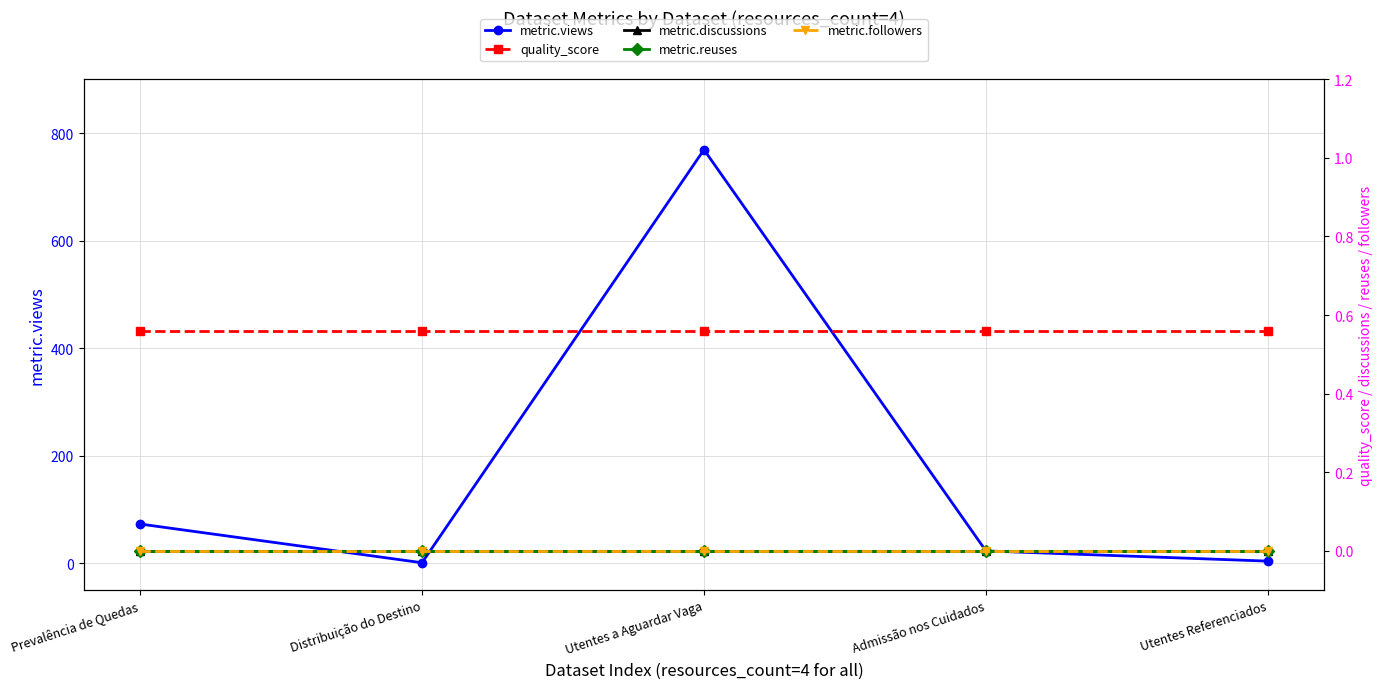

Which series has the largest total across all categories?

metric.views